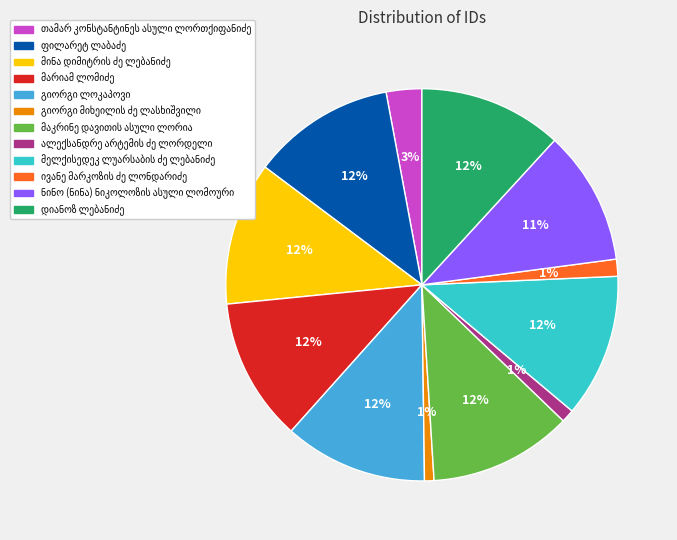

Is there any slice that represents more than half of the pie?

No